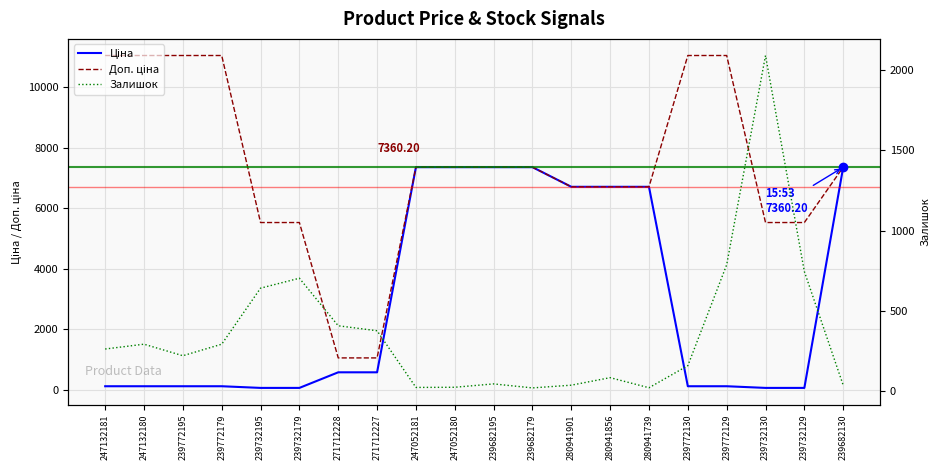

Reading left to right, what are all the values shown in this chart?

Ціна: 110.5	110.5	110.5	110.5	55.3	55.3	571.6	571.6	7360.2	7360.2	7360.2	7360.2	6710.2	6710.2	6710.2	110.5	110.5	55.3	55.3	7360.2
Доп. ціна: 11055.0	11055.0	11055.0	11055.0	5528.0	5528.0	1048.0	1048.0	7360.2	7360.2	7360.2	7360.2	6710.2	6710.2	6710.2	11055.0	11055.0	5528.0	5528.0	7360.2
Залишок: 260.0	290.0	218.0	290.0	640.0	702.0	405.0	374.0	20.0	21.0	42.0	17.0	34.0	81.0	18.0	156.0	786.0	2093.0	744.0	34.0